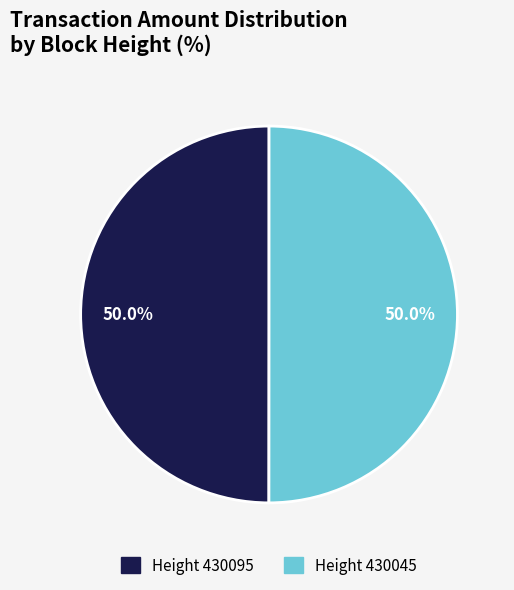

Count the number of slices in the pie.

2